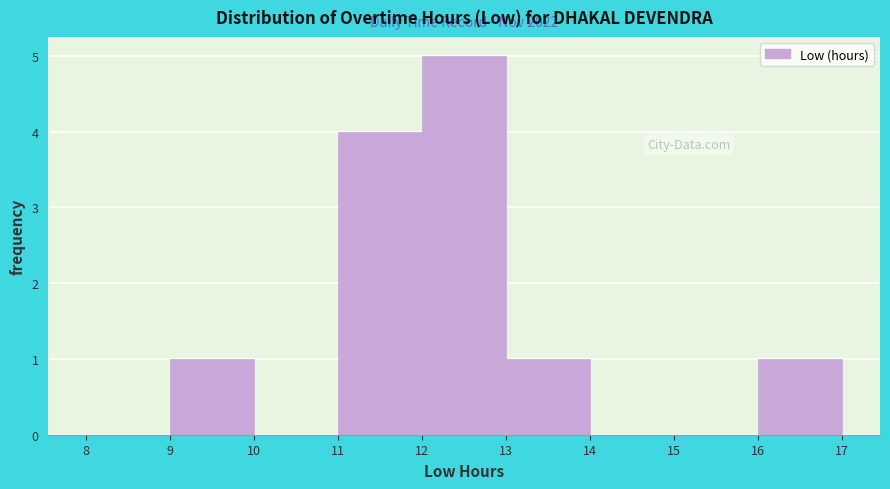

Over which range of the x-axis is the bar tallest?

12 to 13